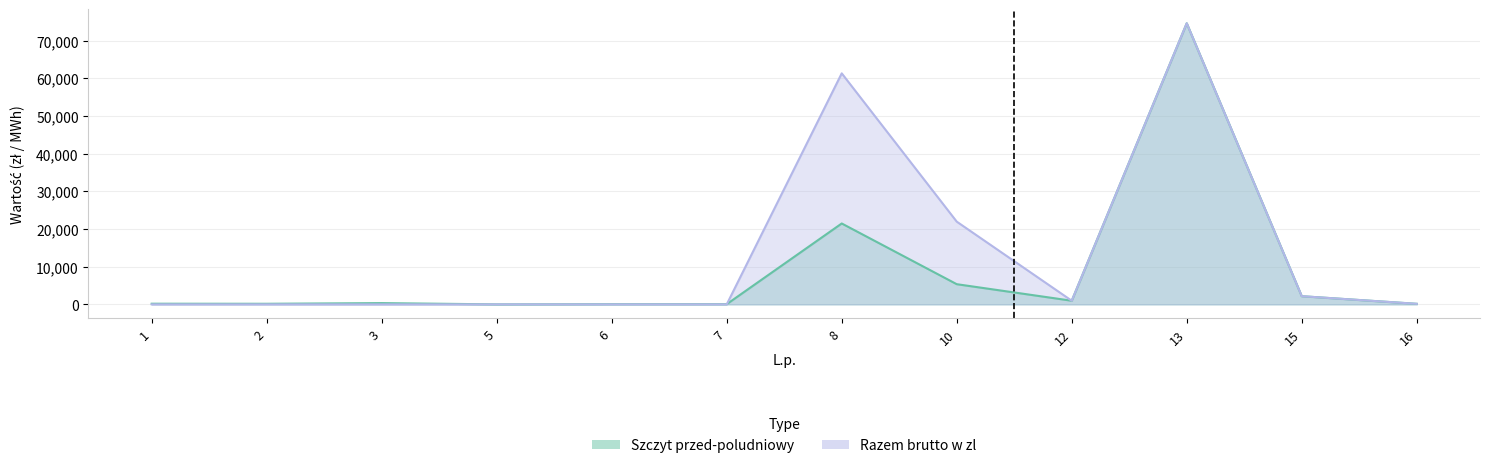

Does the chart display data point markers on the line(s)?

No